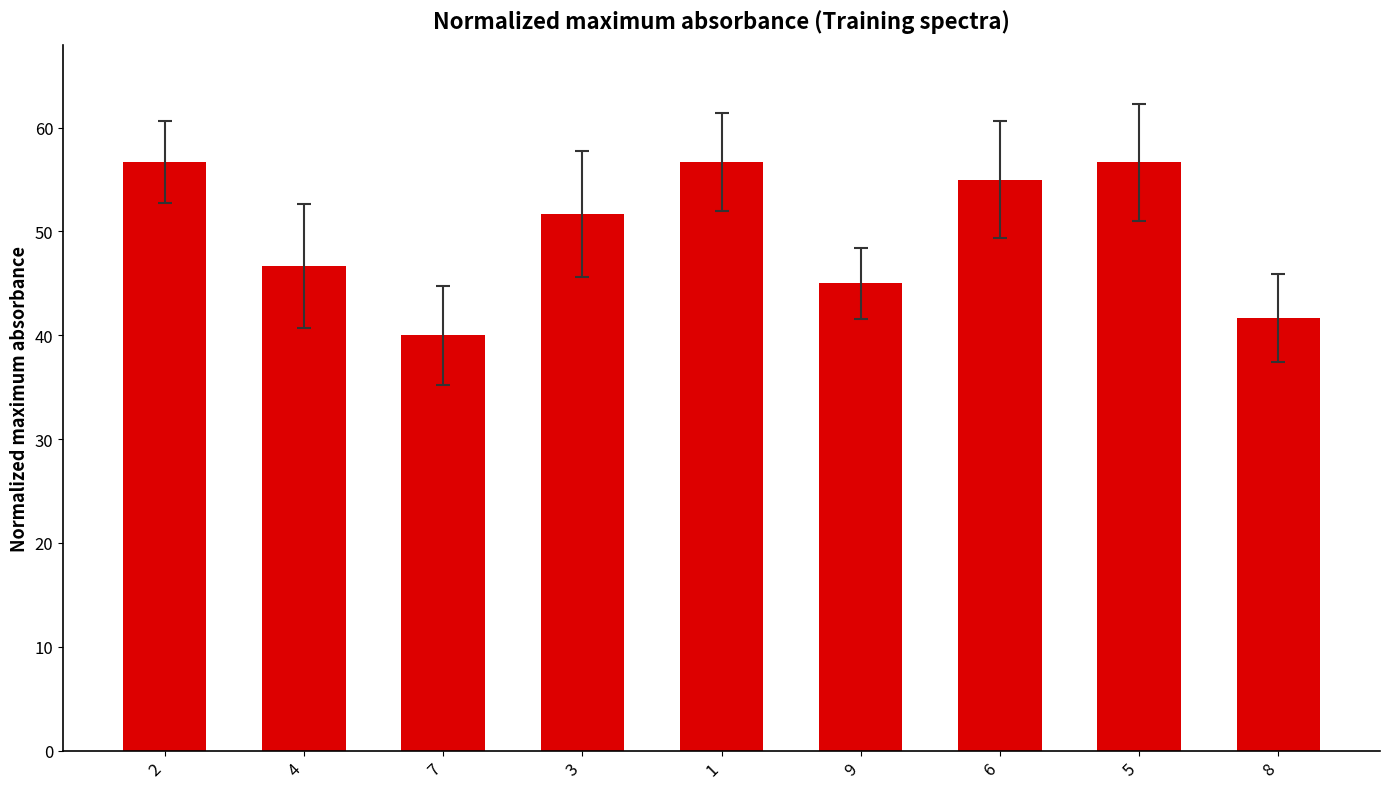

What is the ratio of the value at 1 to the value at 9?

1.3